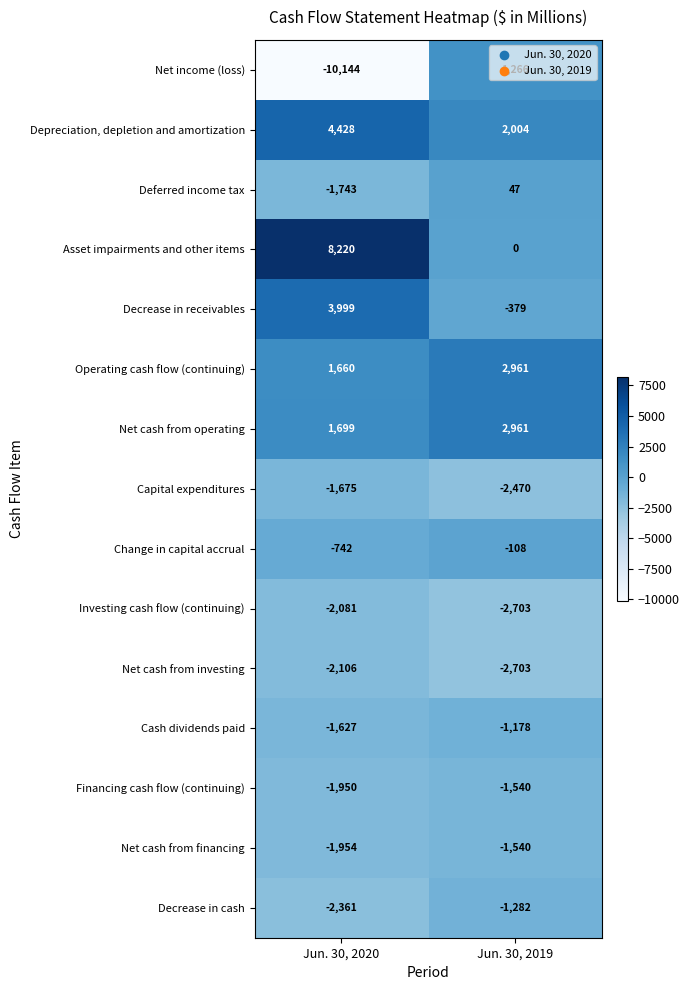

List the labels in order of Capital expenditures value, smallest first.

Jun. 30, 2019, Jun. 30, 2020